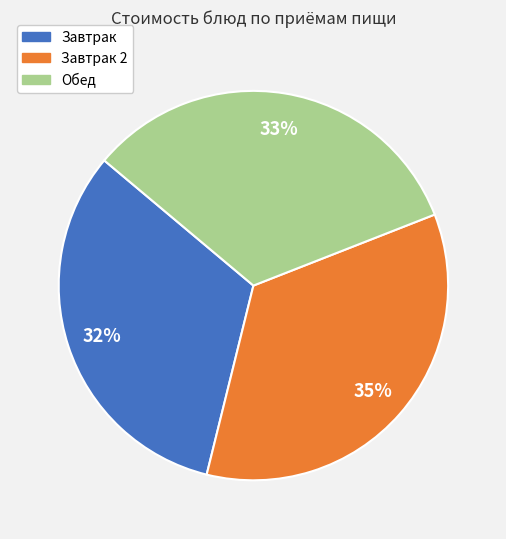

Does any single category account for the majority?

No